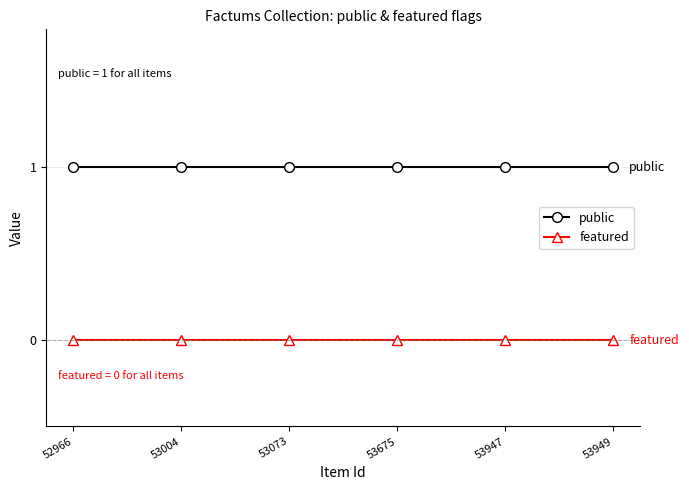

Which series has the largest total across all categories?

public